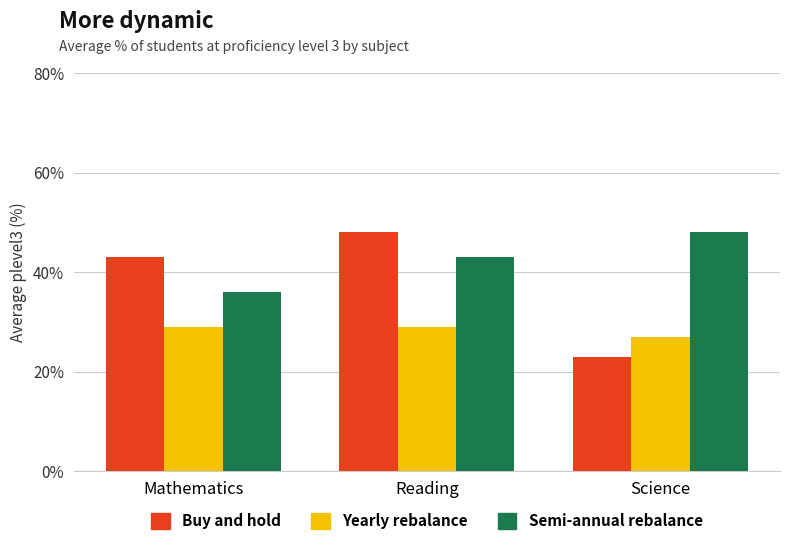

Reading right to left, extract all data points from this chart.

Buy and hold: 23	48	43
Yearly rebalance: 27	29	29
Semi-annual rebalance: 48	43	36